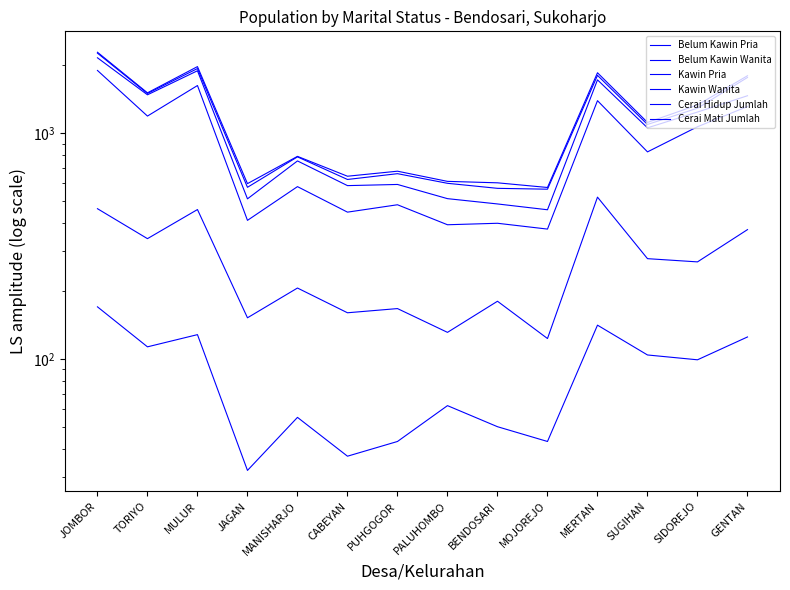

What is the minimum value for Belum Kawin Wanita?

376